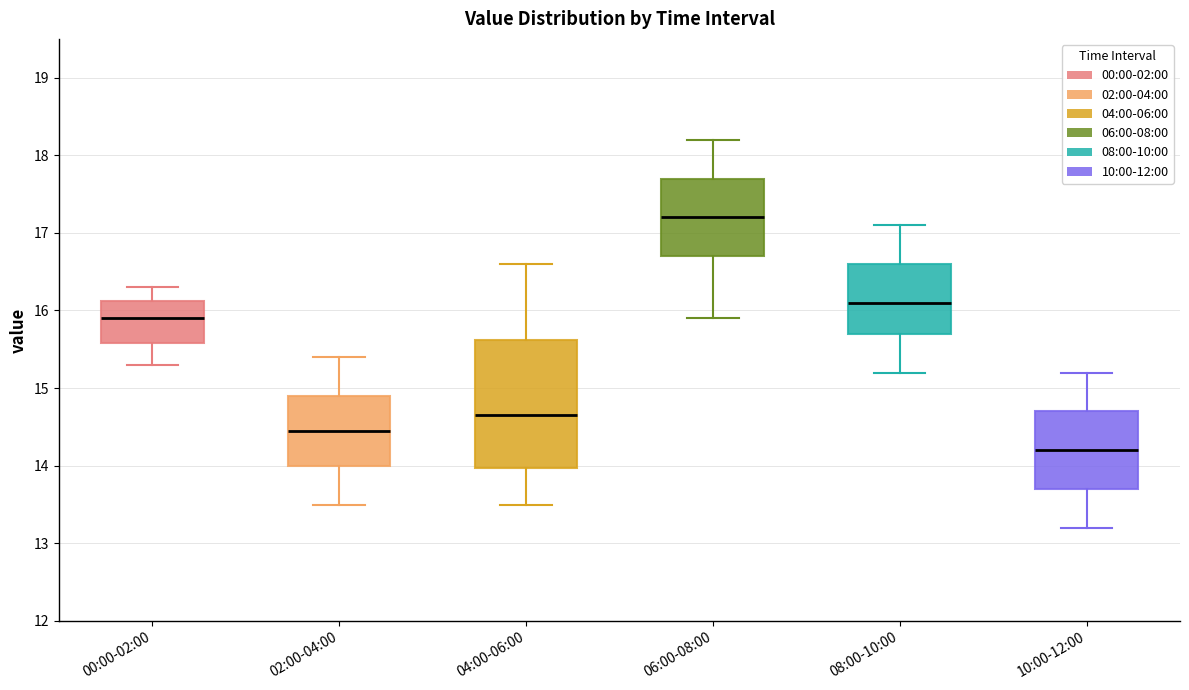

Where is the upper edge of the box for 10:00-12:00 on the y-axis? The values are not printed on the chart, so give them approximately, as read against the axis.

14.7